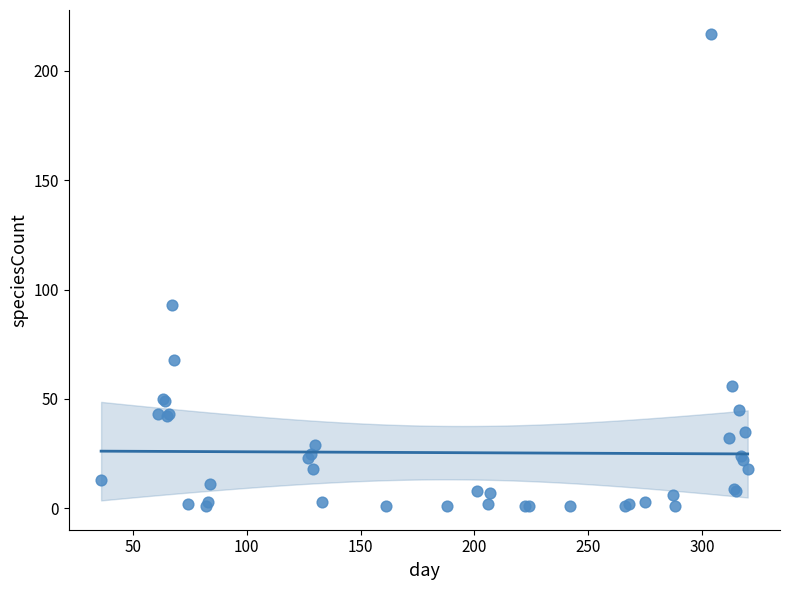

What Y value in the scatter plot is closest to 109?

93